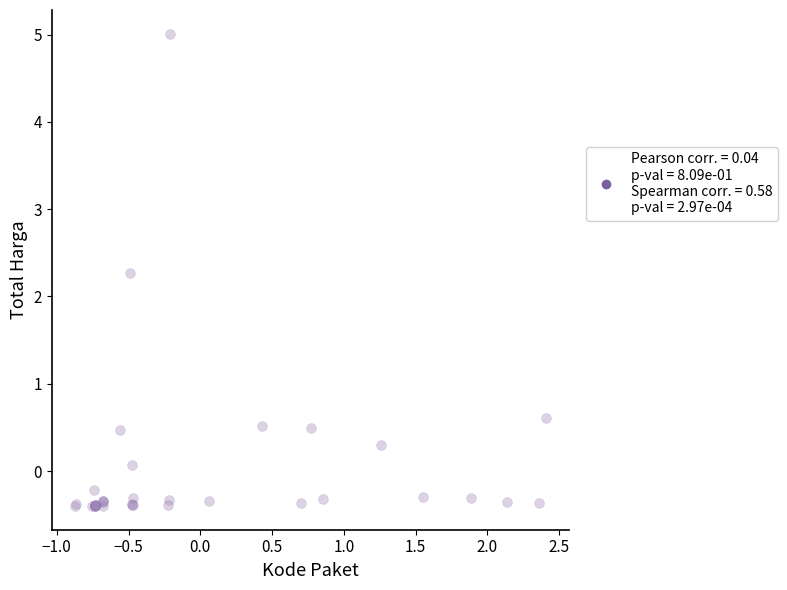

What Y value in the scatter plot is closest to 2?

2.3